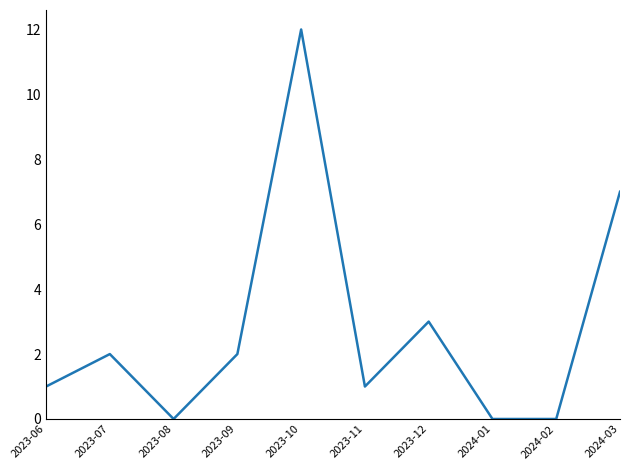

What is the difference between the values at 2023-08 and 2023-06?

1